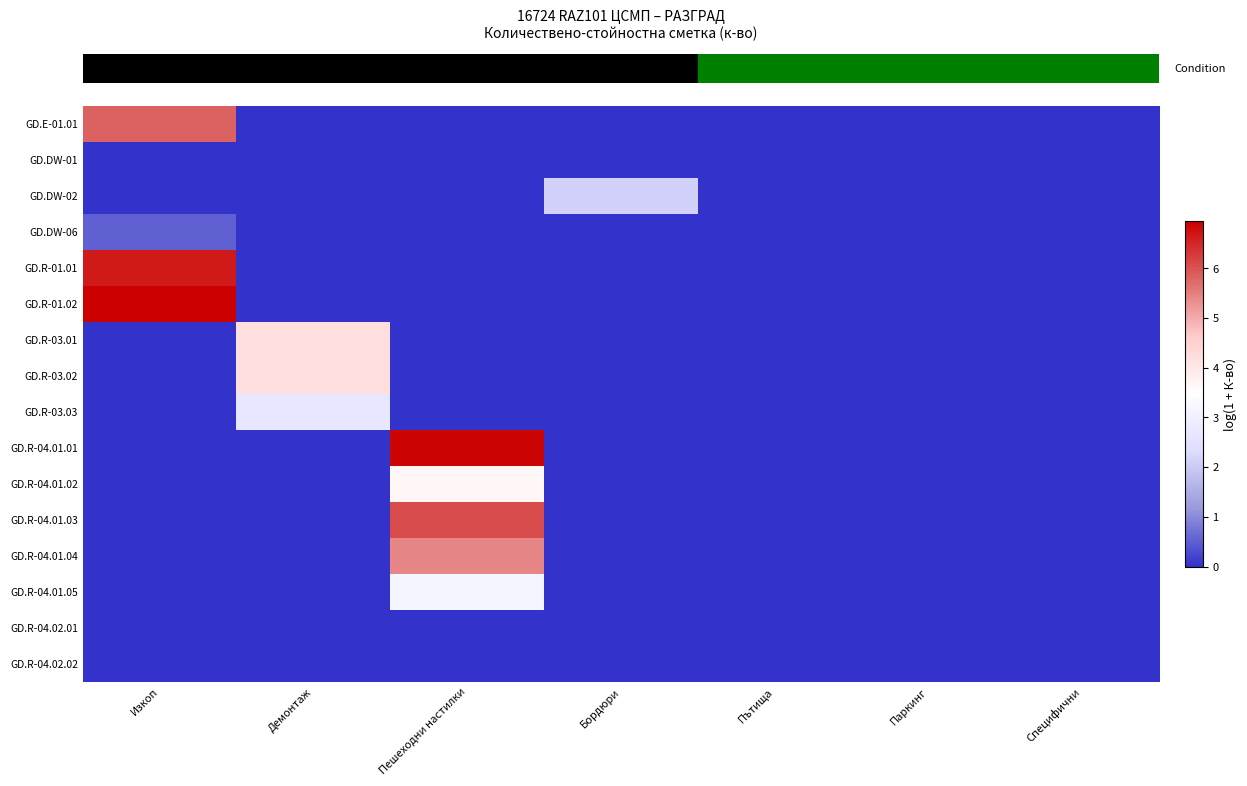

Which has a higher value, Демонтаж or Паркинг?

Демонтаж